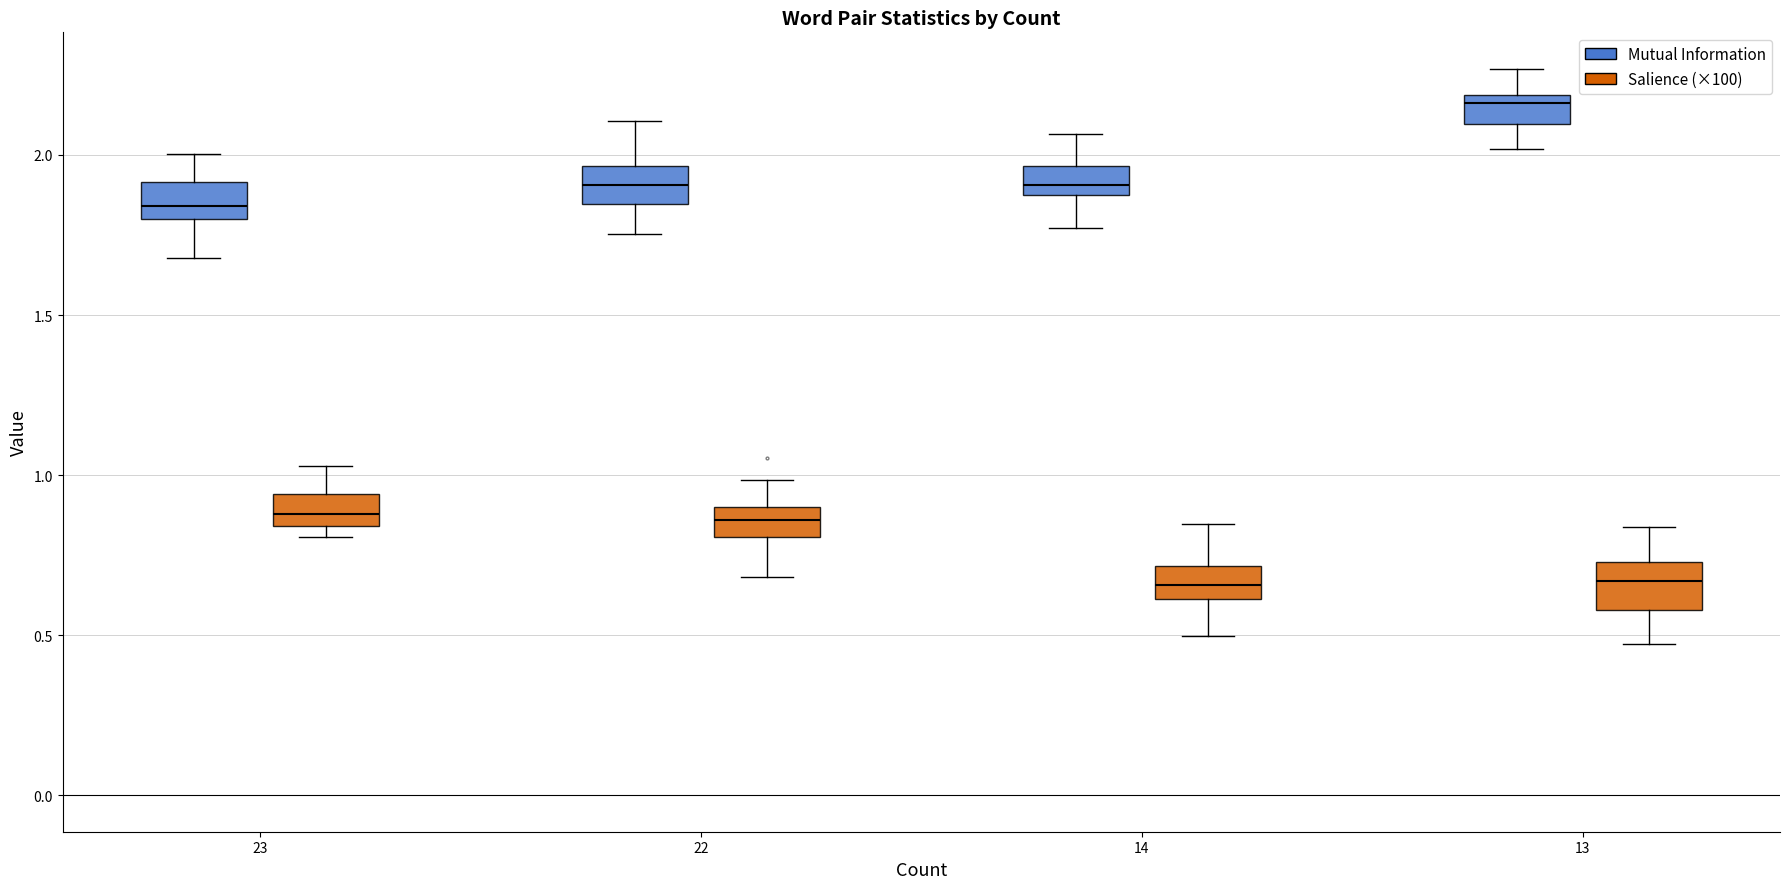

Rank the series by their average value, from highest to lowest.

Mutual Information, Salience